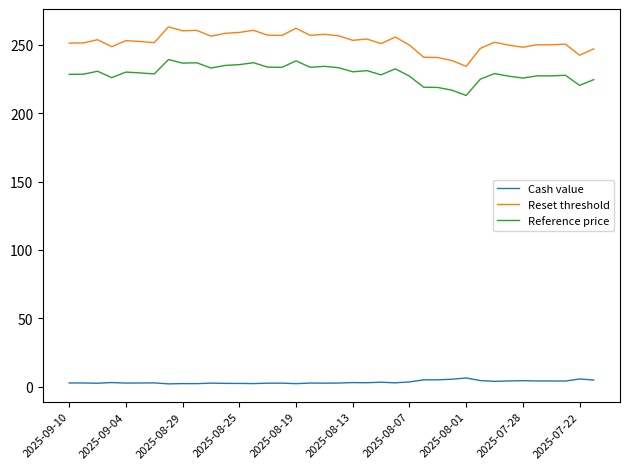

Which series has the largest range (max minus min)?

Reset threshold